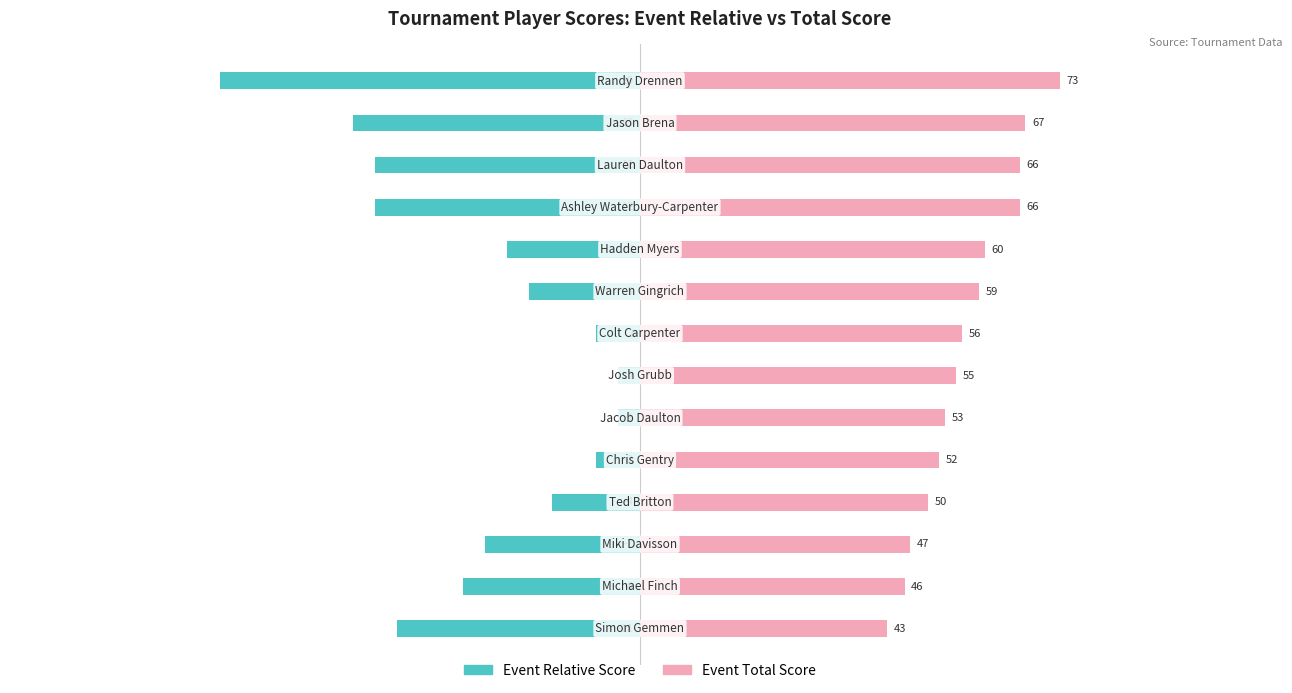

What is the average value of the Event Relative Score series?

-7.4